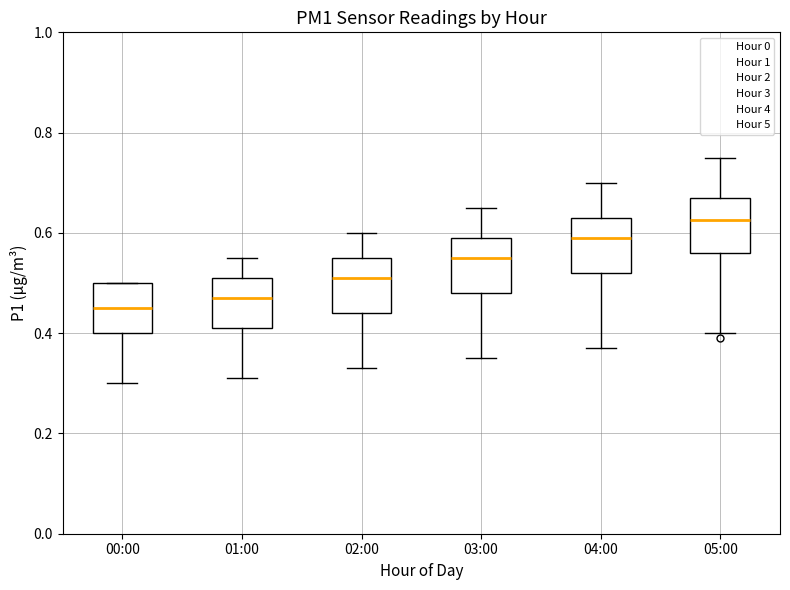

Reading left to right, read every box against the y-axis: the position of its median line, the range the box covers, and the ends of its whiskers. The values are not printed on the chart, so give them approximately, as read against the axis.

00:00: median 0.46, box 0.40 to 0.50, whiskers 0.30 to 0.50
01:00: median 0.48, box 0.42 to 0.52, whiskers 0.32 to 0.56
02:00: median 0.52, box 0.44 to 0.56, whiskers 0.34 to 0.60
03:00: median 0.56, box 0.48 to 0.60, whiskers 0.36 to 0.66
04:00: median 0.60, box 0.52 to 0.64, whiskers 0.38 to 0.70
05:00: median 0.62, box 0.56 to 0.68, whiskers 0.40 to 0.76